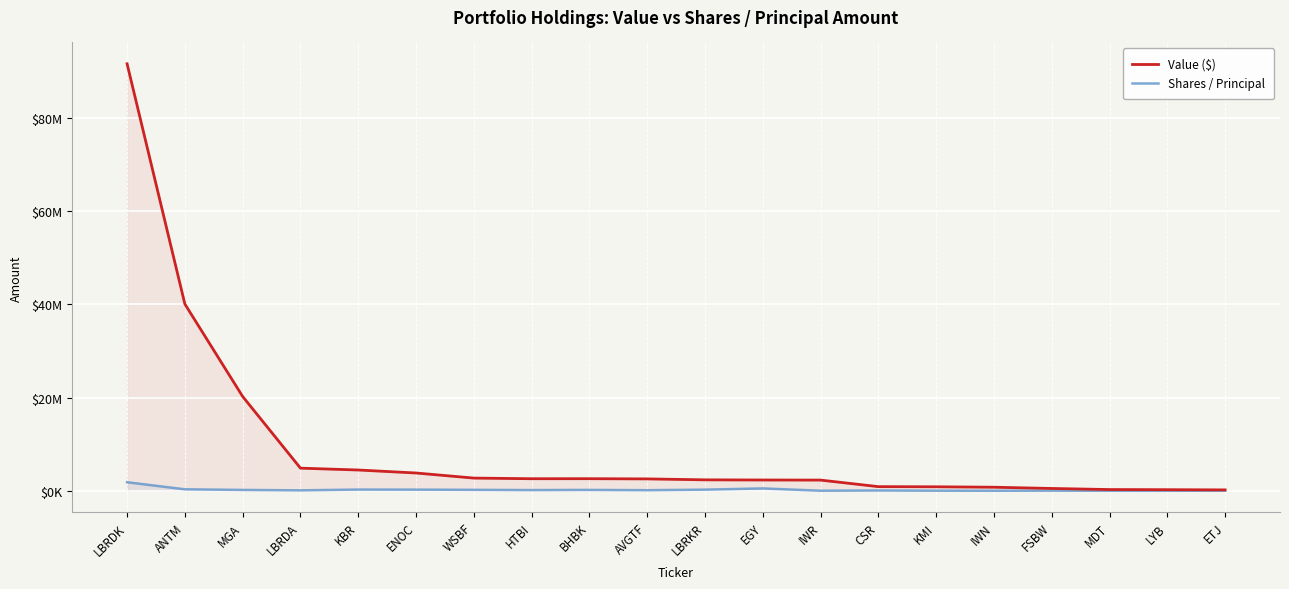

How many distinct data groups are displayed?

2